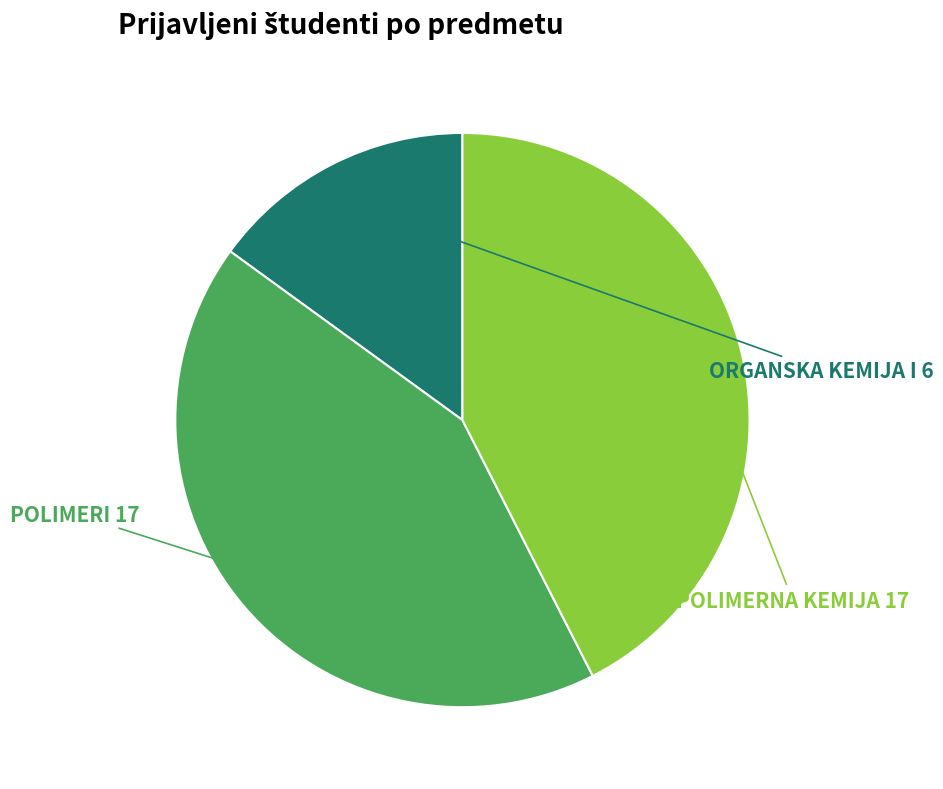

Which category has the smallest portion of the pie?

ORGANSKA KEMIJA I